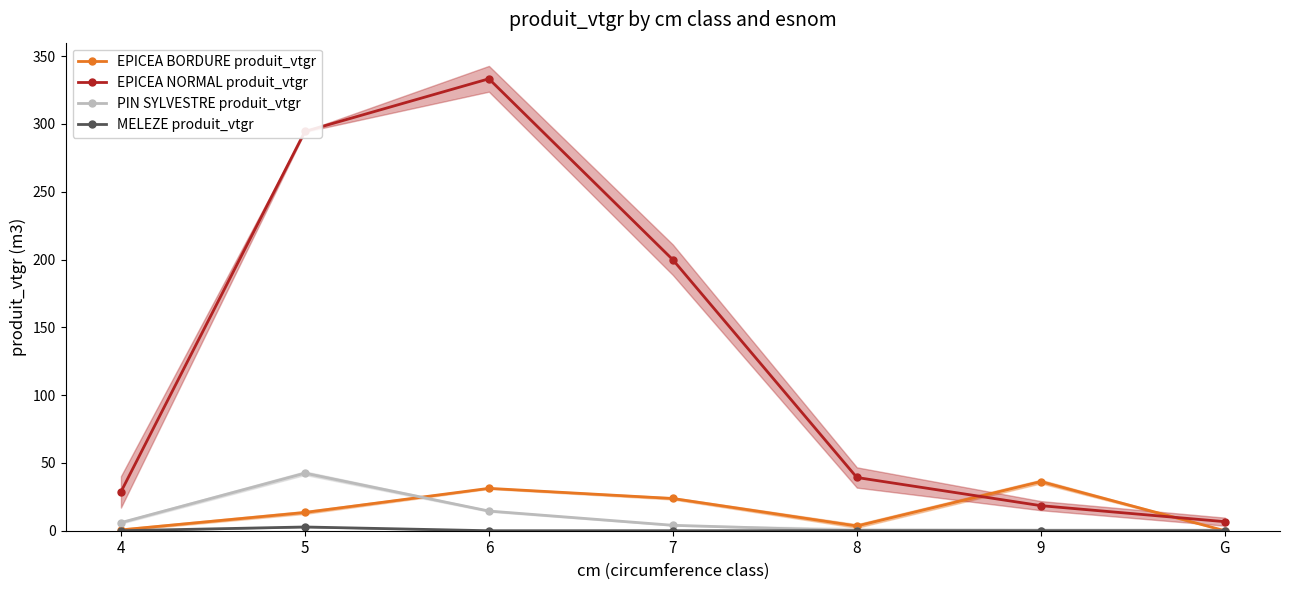

Which series has the widest spread of values?

EPICEA NORMAL produit_vtgr